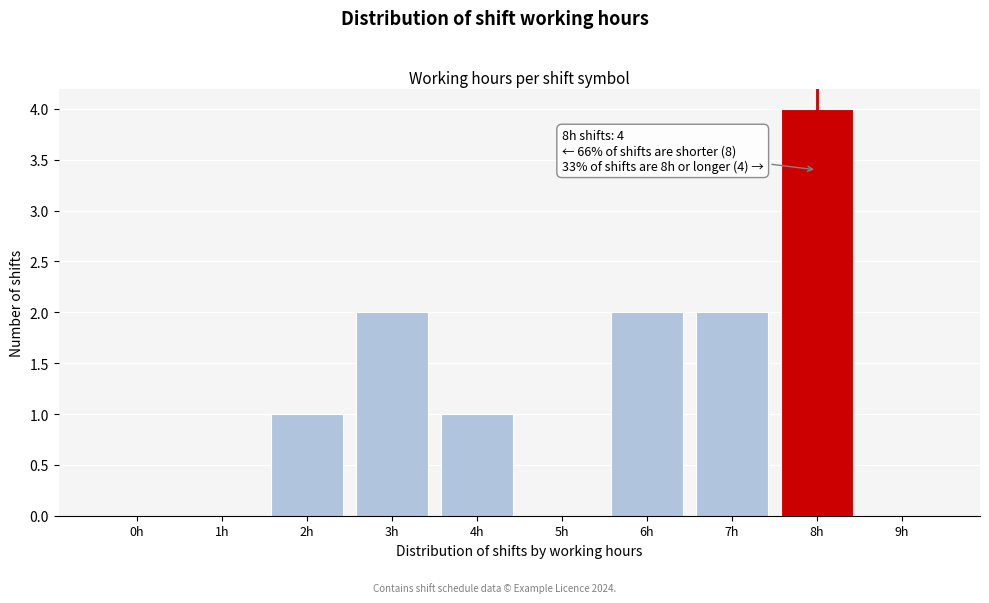

Reading left to right, what are all the values shown in this chart?

0h=0	1h=0	2h=1	3h=2	4h=1	5h=0	6h=2	7h=2	8h=4	9h=0